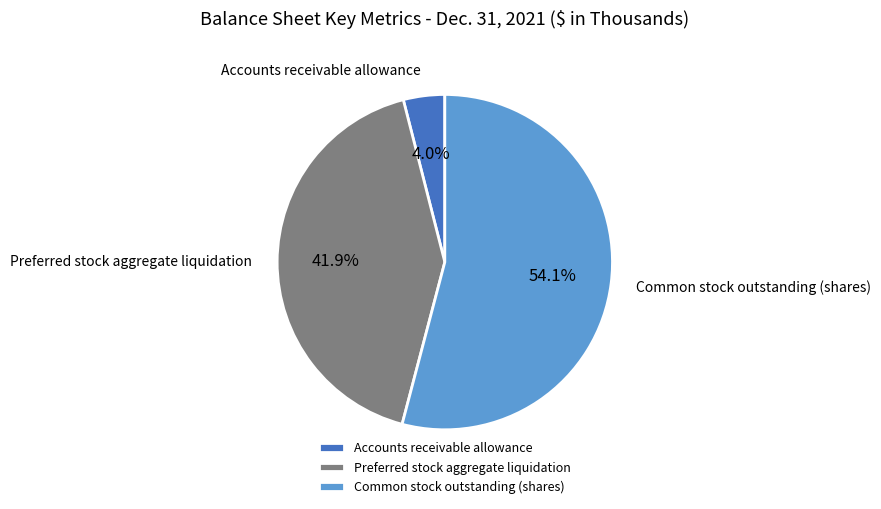

Which slice represents more than half of the pie?

Common stock outstanding (shares)